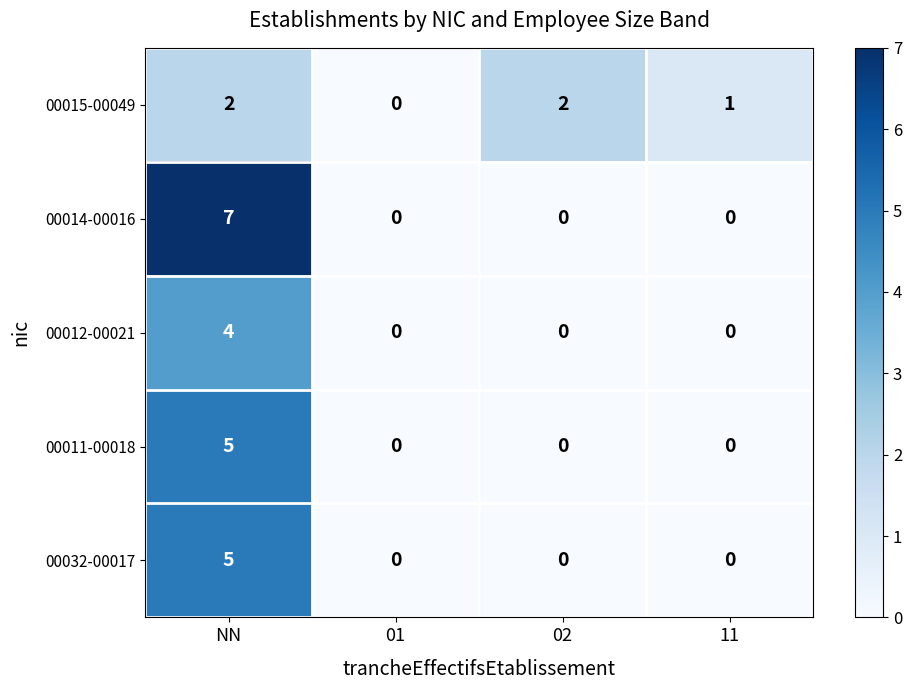

Which series has the largest total across all categories?

00014-00016